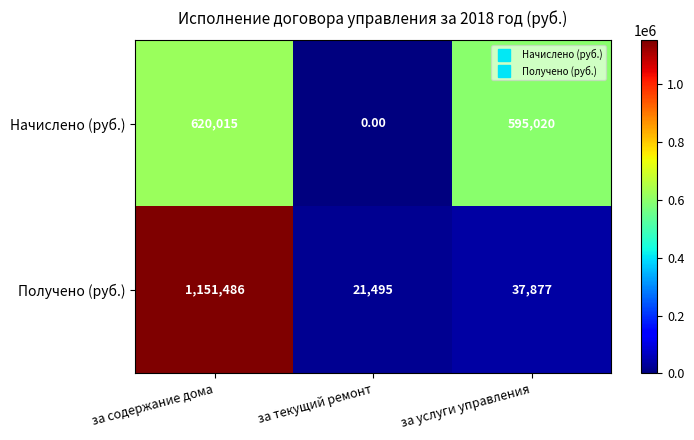

List the series in order of their peak value, lowest first.

Начислено (руб.), Получено (руб.)